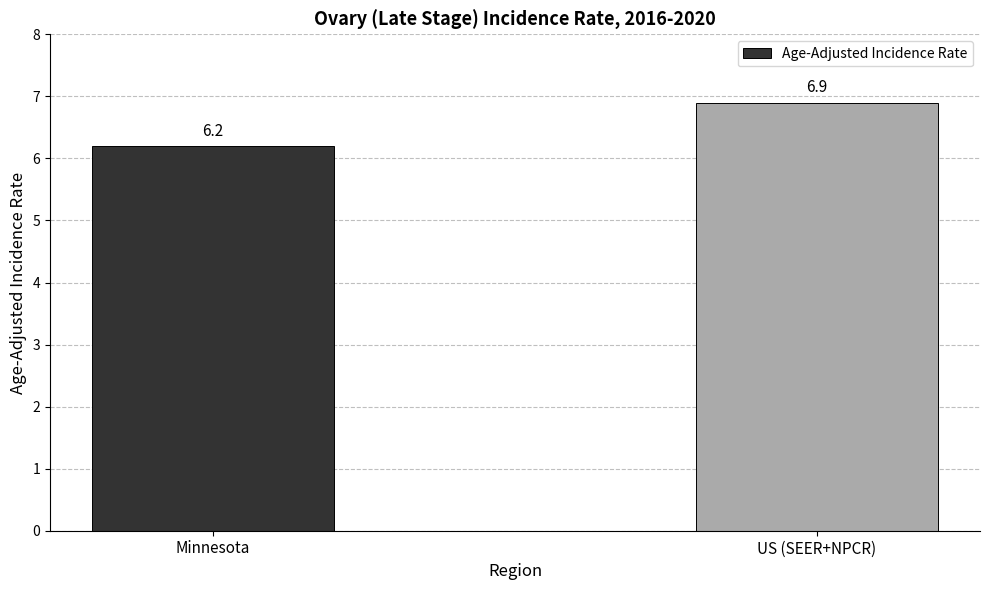

The chart shows a value of 10.0 at Minnesota. True or false?

False